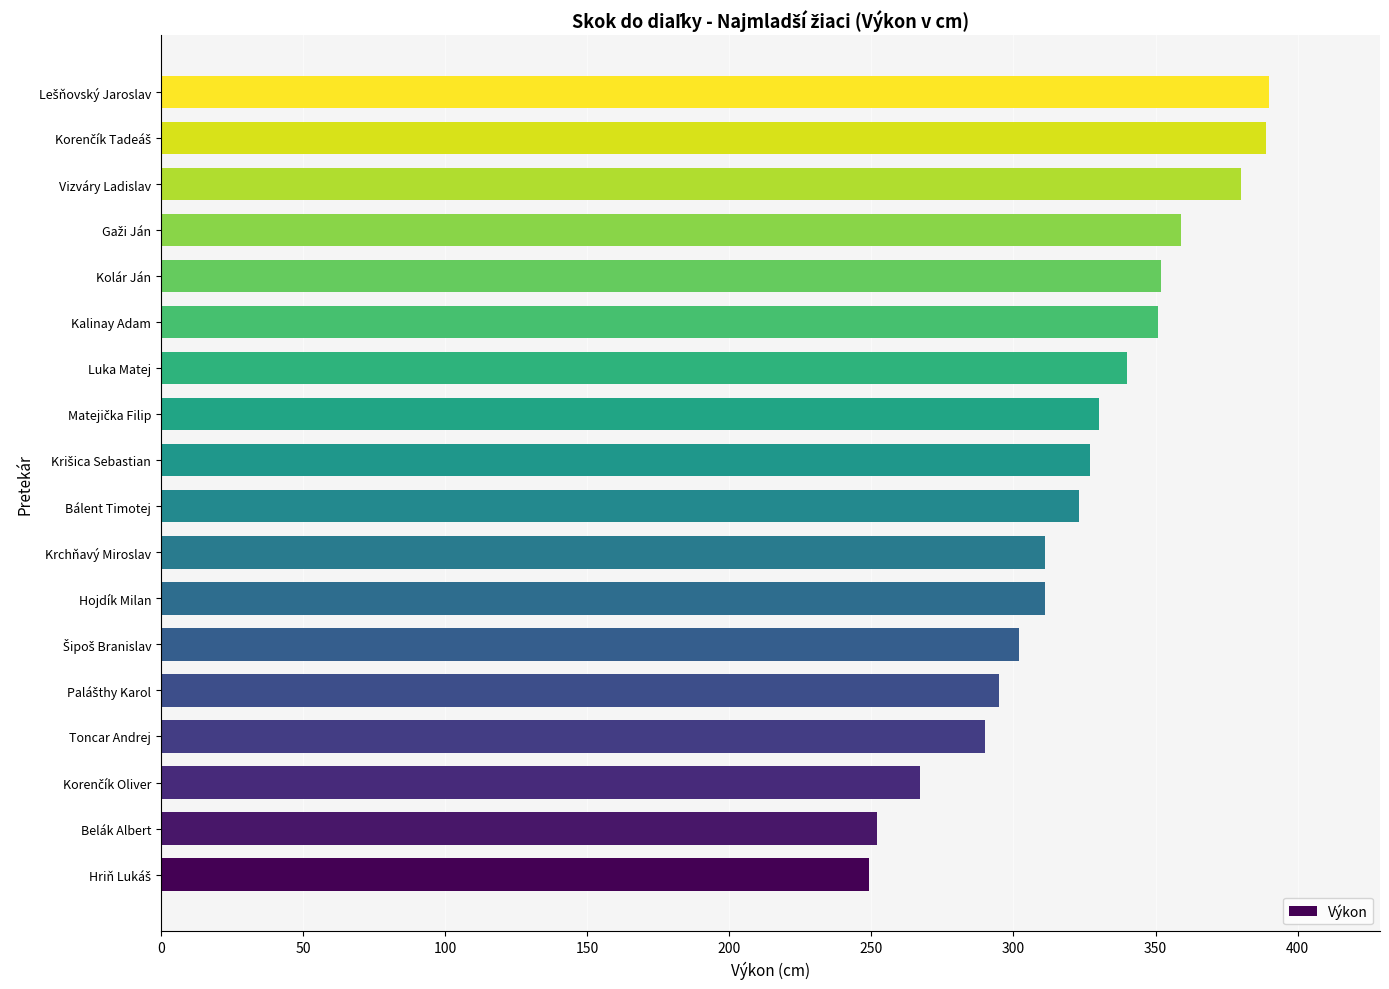

What is the smallest value displayed?

249